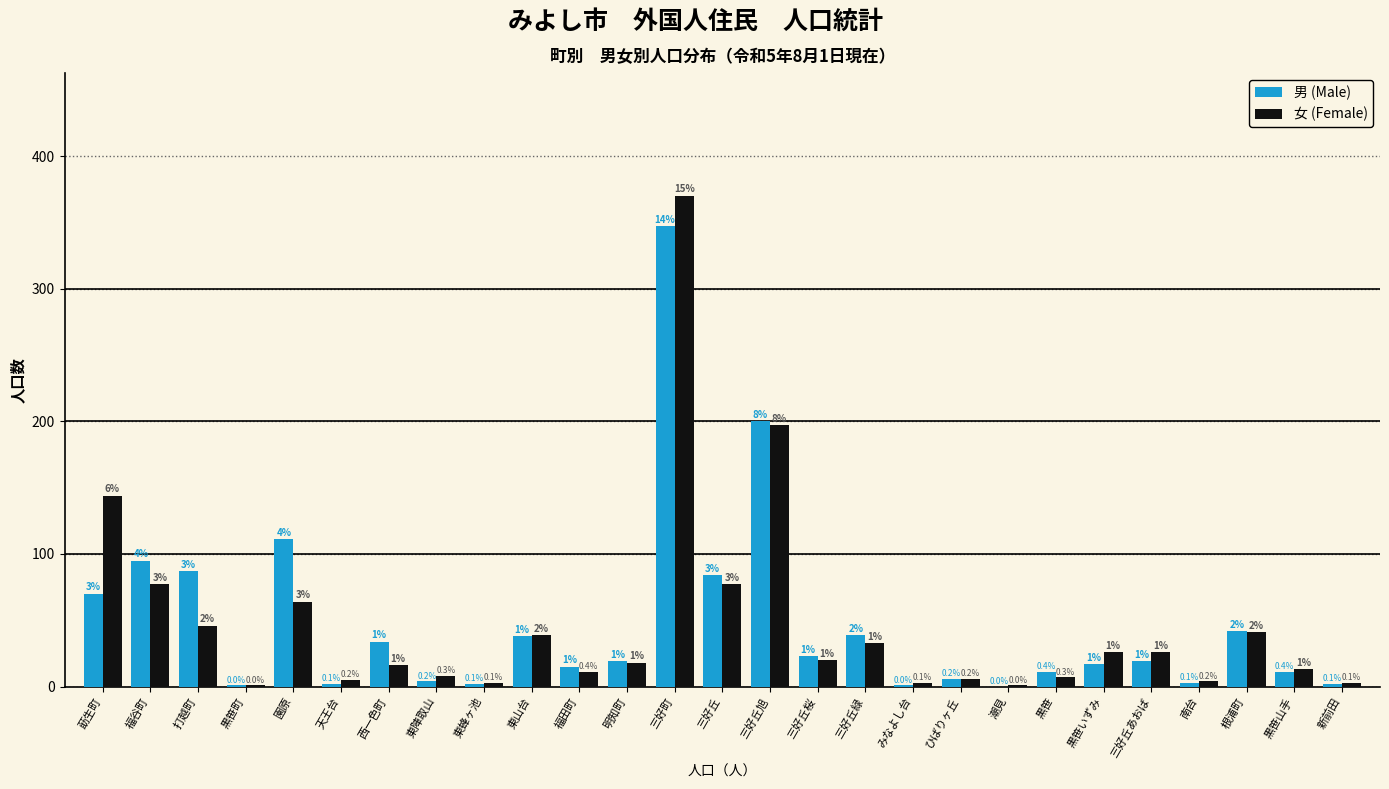

Reading left to right, transcribe all the data shown in this chart.

男 (Male): 莇生町=70	福谷町=95	打越町=87	黒笹町=1	園原=111	天王台=2	西一色町=34	東陣取山=4	東蜂ヶ池=2	東山台=38	福田町=15	明知町=19	三好町=347	三好丘=84	三好丘旭=200	三好丘桜=23	三好丘緑=39	みなよし台=1	ひばりヶ丘=6	潮見=0	黒笹=11	黒笹いずみ=17	三好丘あおば=19	南台=3	根浦町=42	黒笹山手=11	新前田=2
女 (Female): 莇生町=144	福谷町=77	打越町=46	黒笹町=1	園原=64	天王台=5	西一色町=16	東陣取山=8	東蜂ヶ池=3	東山台=39	福田町=11	明知町=18	三好町=370	三好丘=77	三好丘旭=197	三好丘桜=20	三好丘緑=33	みなよし台=3	ひばりヶ丘=6	潮見=1	黒笹=7	黒笹いずみ=26	三好丘あおば=26	南台=4	根浦町=41	黒笹山手=13	新前田=3